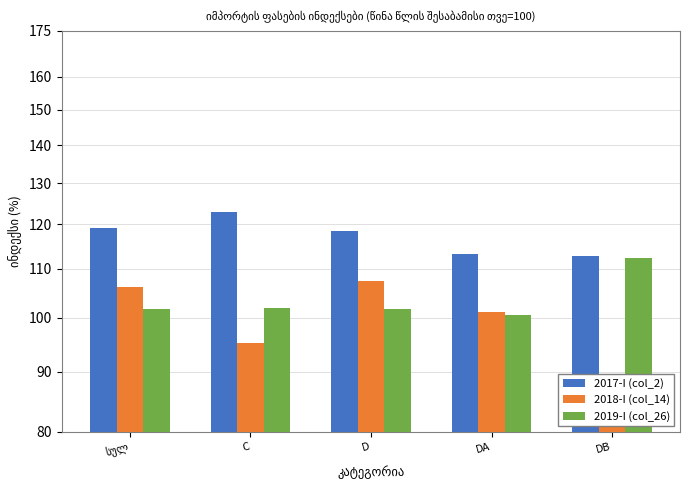

The 2019-I (col_26) series shows 67.6 at DB. True or false?

False